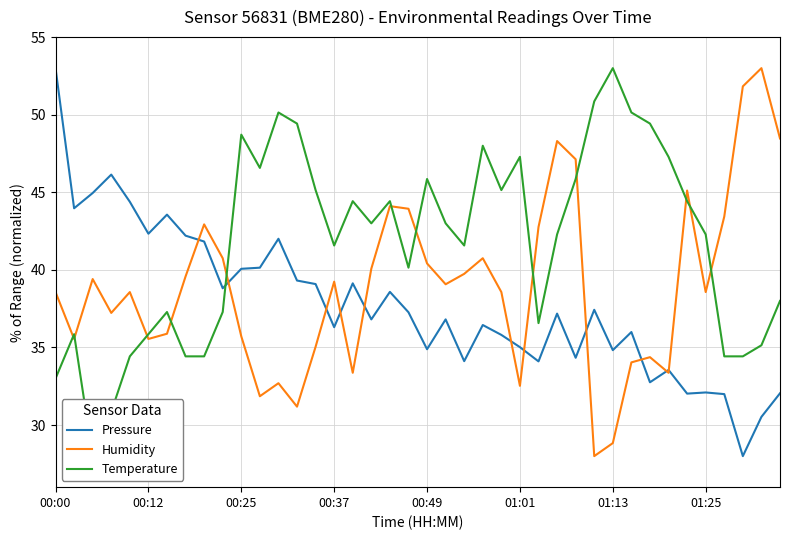

What are all the series names shown in the legend?

Pressure, Humidity, Temperature